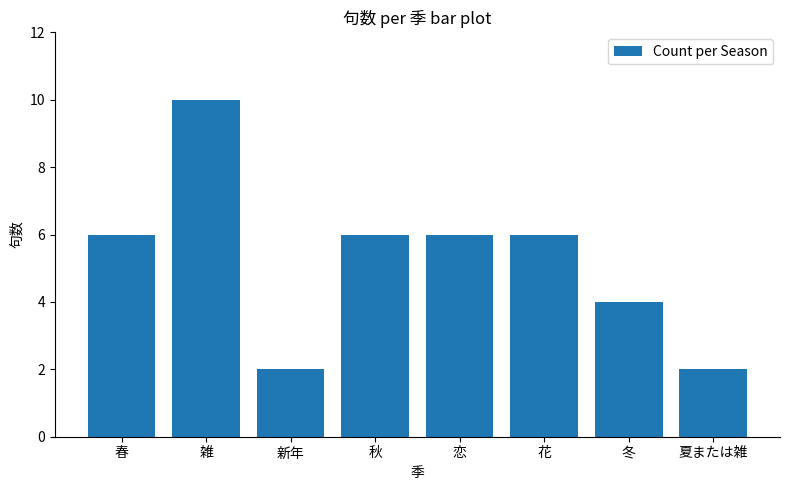

Which category has the highest value across all series?

雑